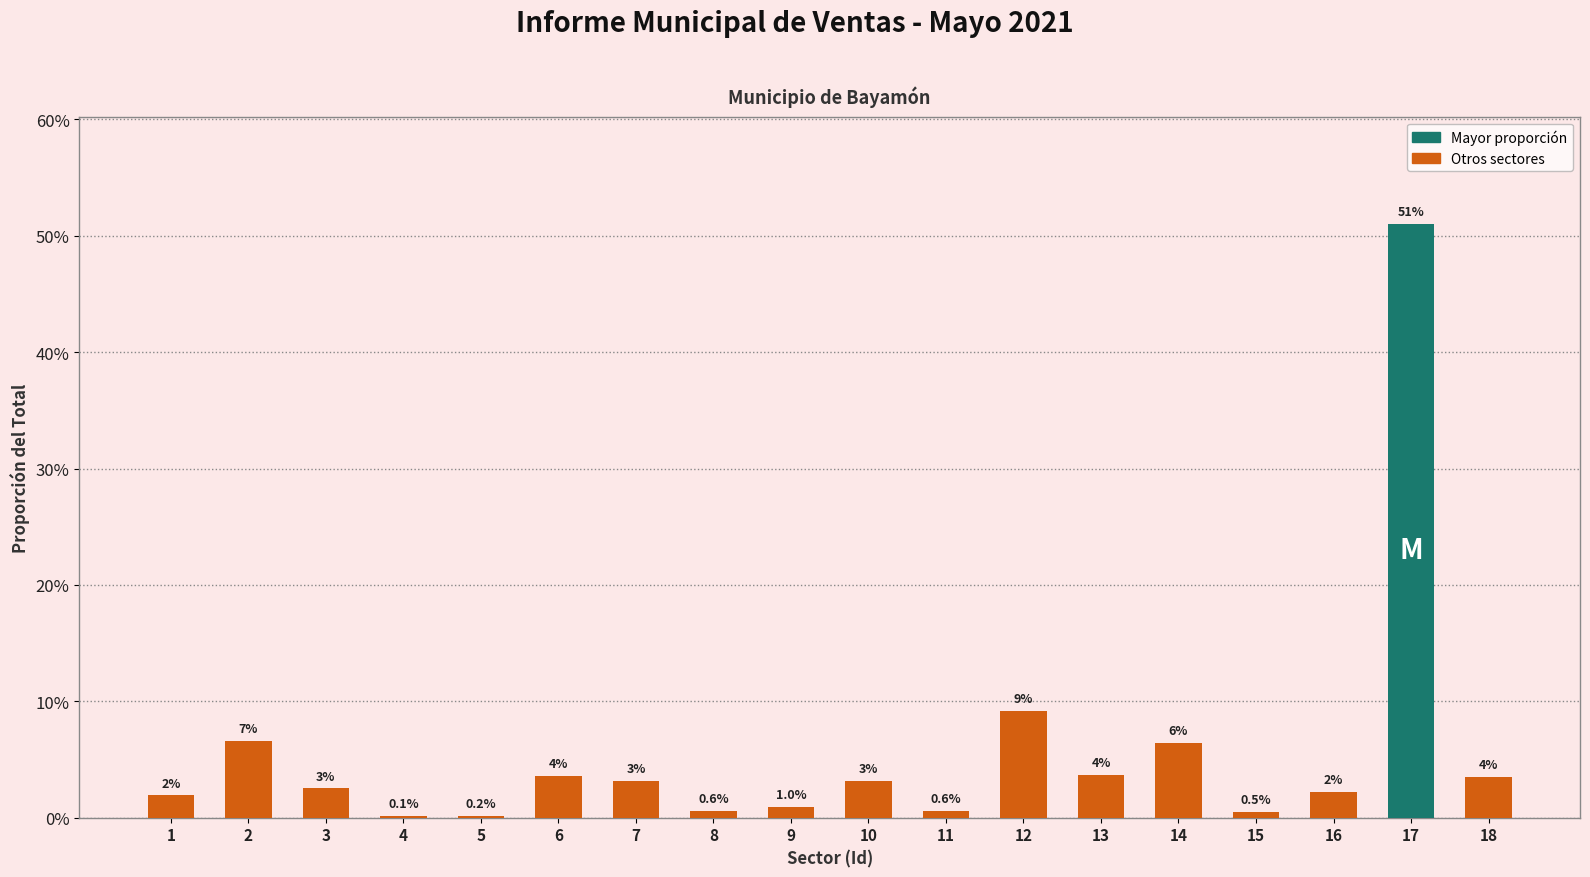

Are the bars horizontal?

No